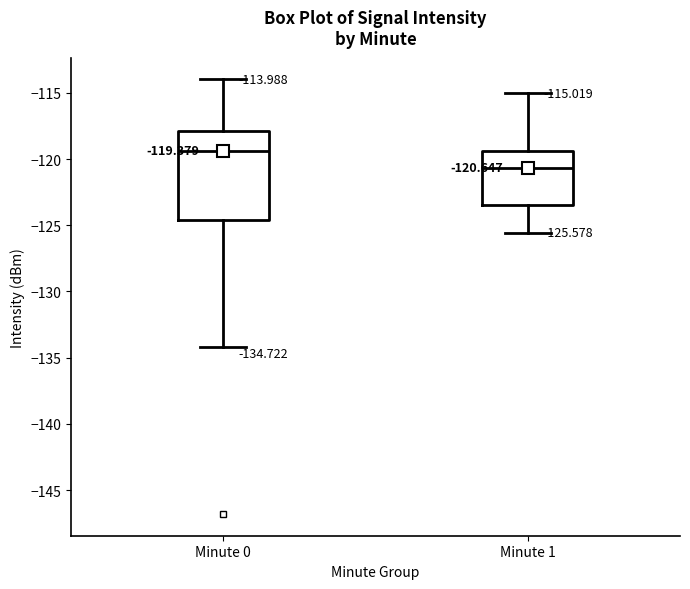

Comparing the boxes themselves (not the whiskers), which one is the tallest?

Minute 0